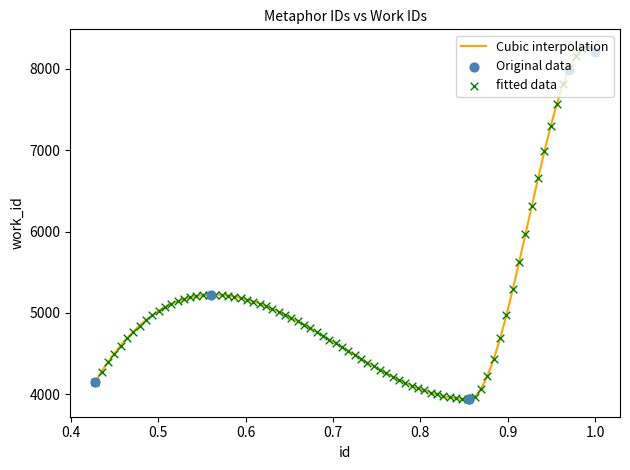

What is the change in value from 14052 to 24295?

+2761